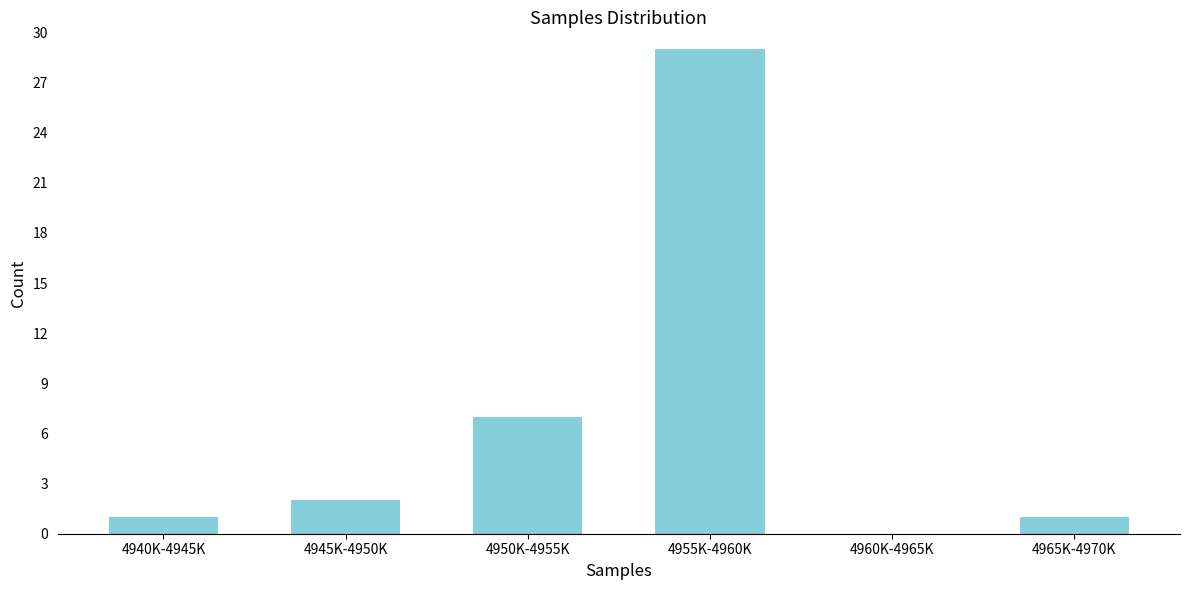

Reading left to right, what are all the values shown in this chart?

4940K-4945K=1	4945K-4950K=2	4950K-4955K=7	4955K-4960K=29	4960K-4965K=0	4965K-4970K=1